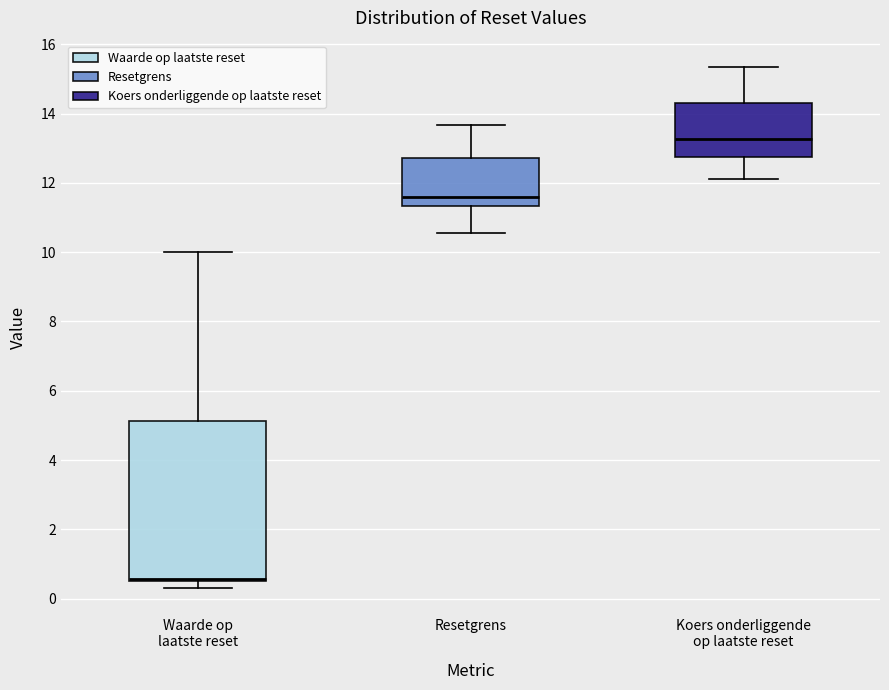

Which box has the lowest median line?

Waarde op laatste reset